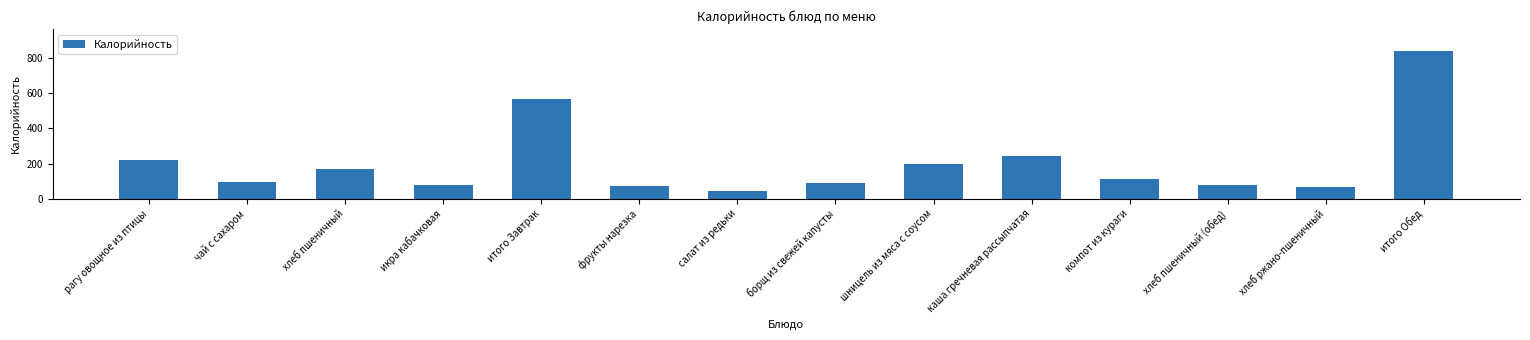

Approximately how many times larger is the value at каша гречневая рассыпчатая compared to хлеб пшеничный?

1.4